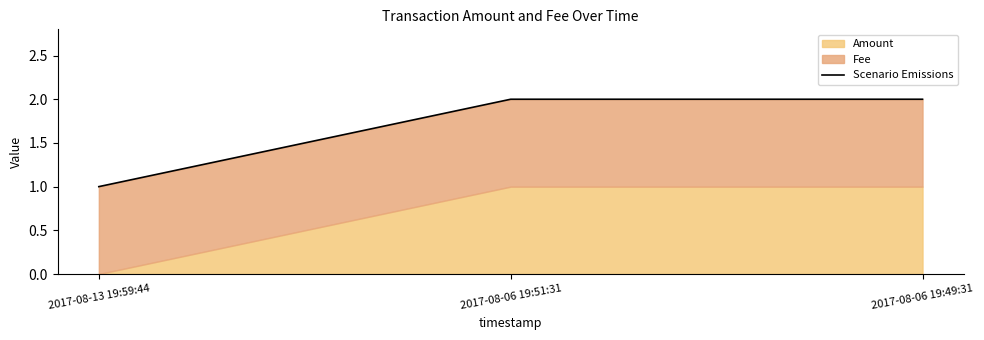

What is the sum of the values at 2017-08-06 19:51:31 and 2017-08-06 19:49:31?

4